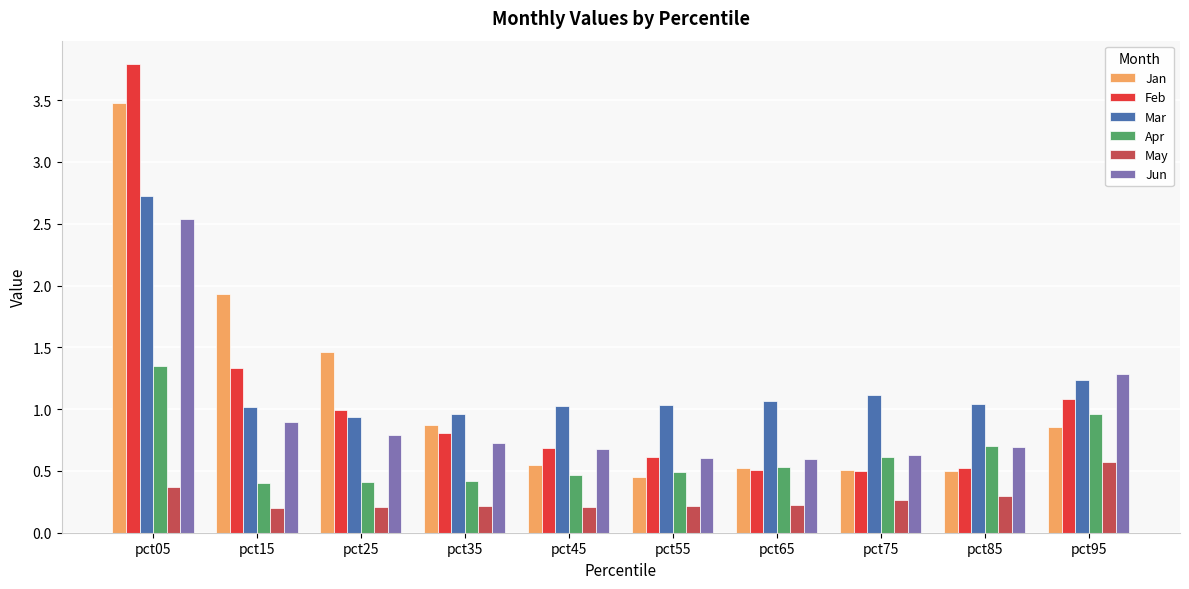

At which category is the sum across all series the highest?

pct05